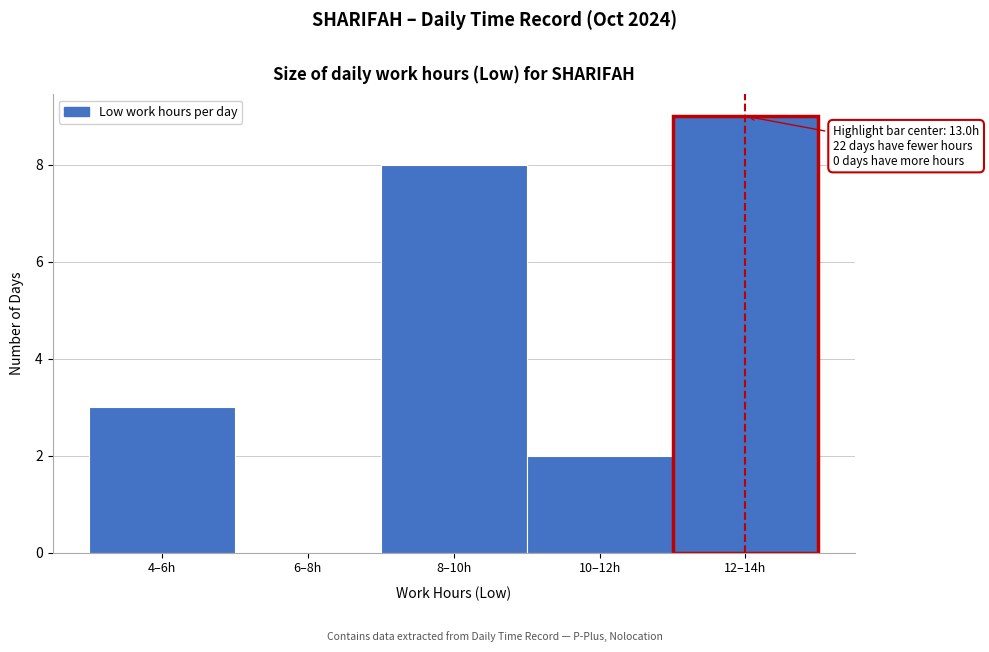

Reading left to right, transcribe all the data shown in this chart.

4–6h=3	6–8h=0	8–10h=8	10–12h=2	12–14h=9